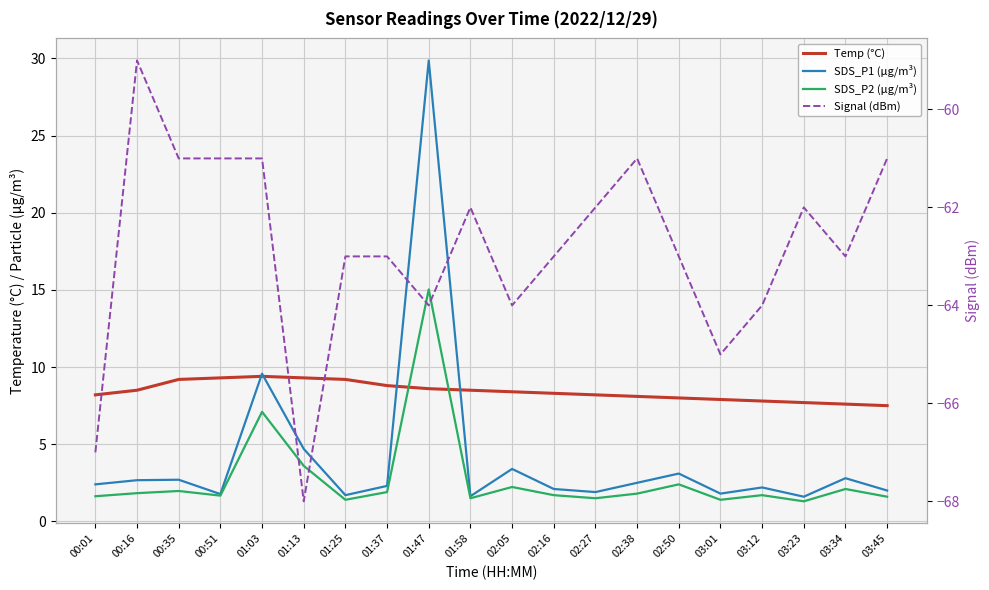

Which category has the highest value in the SDS_P1 (μg/m³) series?

01:47